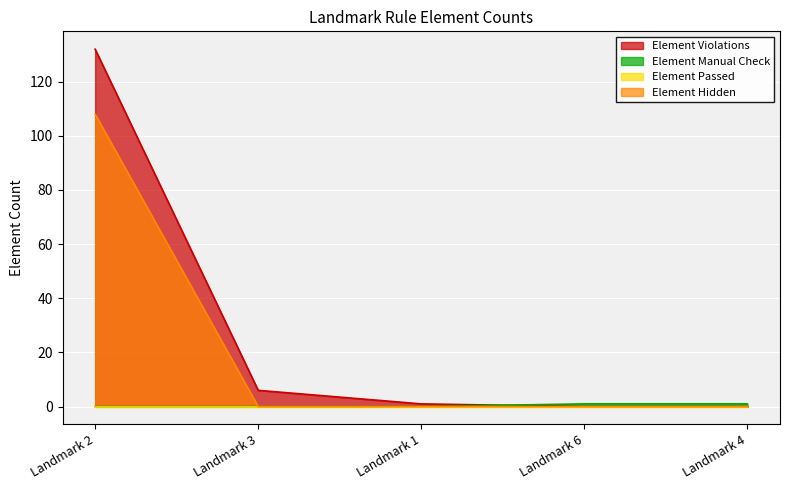

True or false: Element Hidden and Element Violations cross at least once.

False